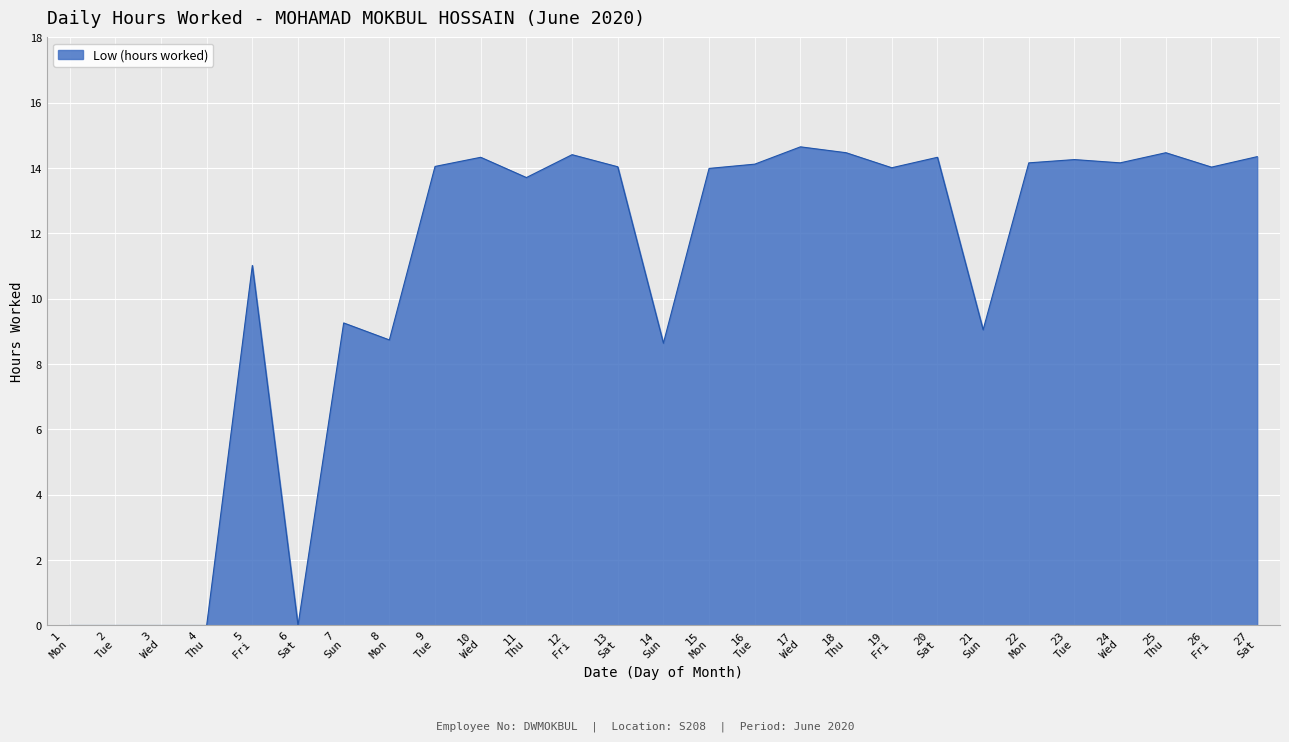

What is the greatest value displayed?

14.7